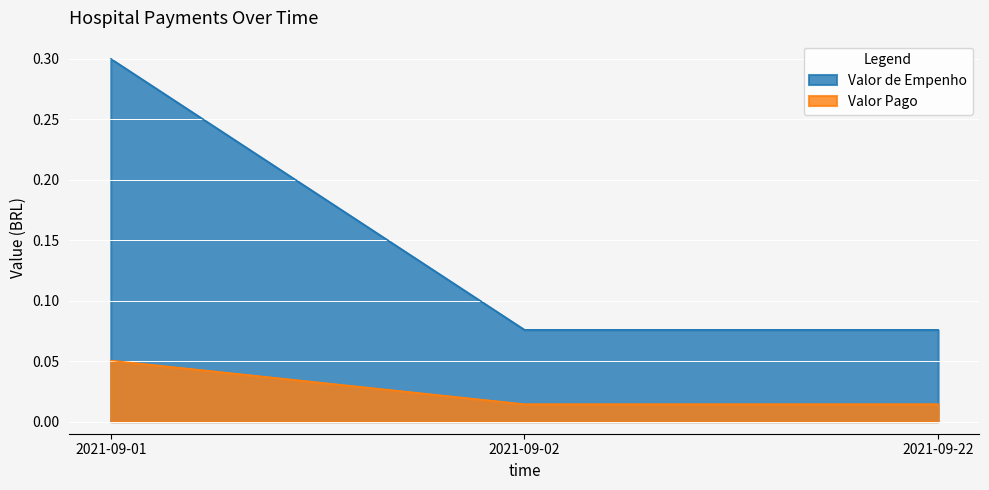

Is the value of Valor de Empenho at 2021-09-22 greater than the value of Valor Pago at 2021-09-01?

Yes